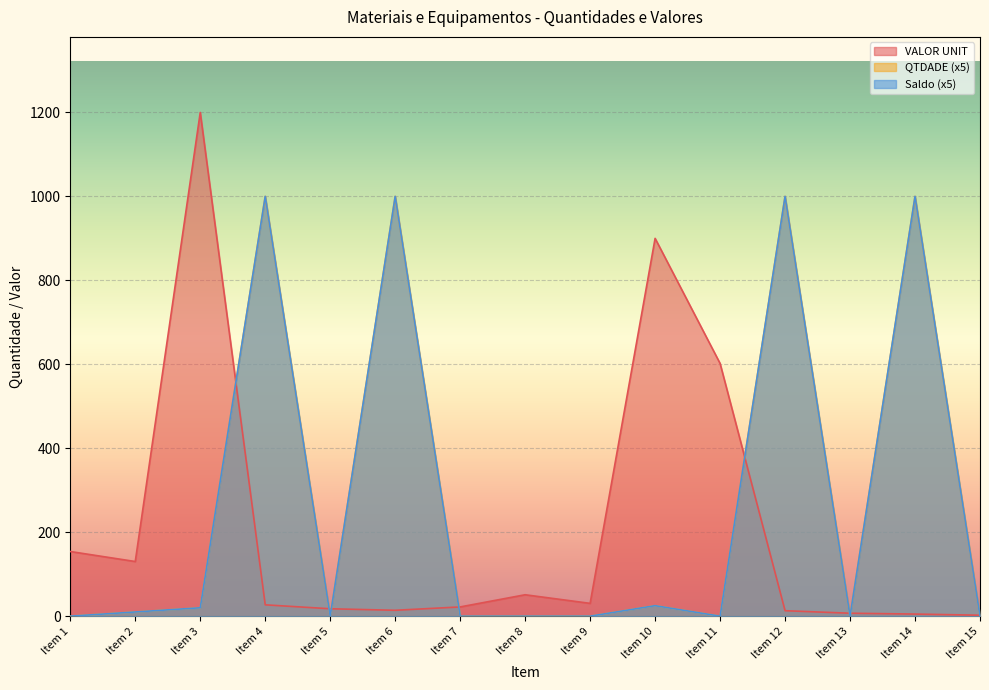

What are all the series names shown in the legend?

VALOR UNIT, QTDADE, Saldo